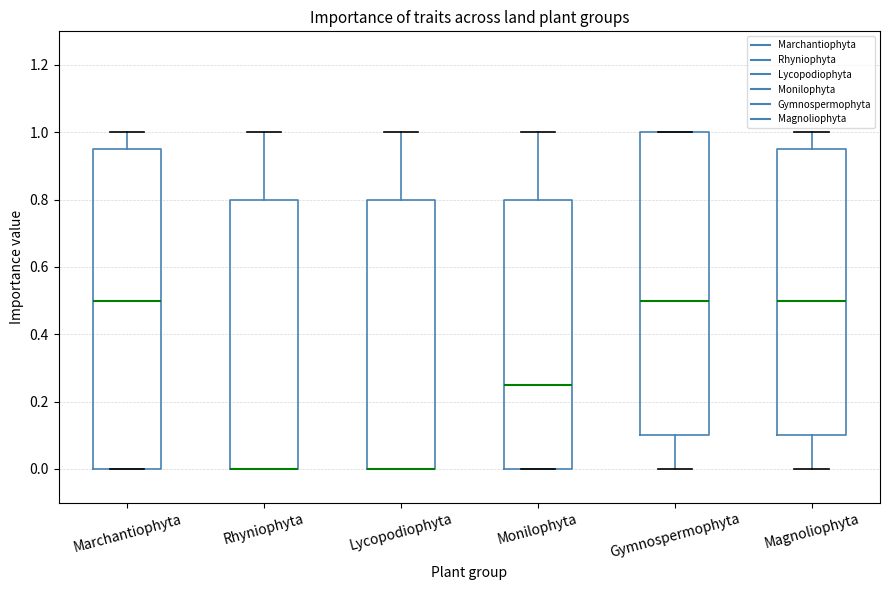

Where is the lower edge of the box for Marchantiophyta on the y-axis? The values are not printed on the chart, so give them approximately, as read against the axis.

0.00